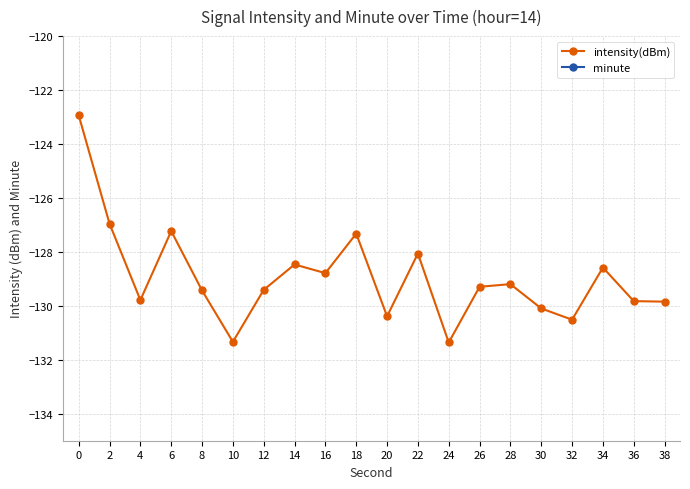

What is the difference between the intensity(dBm) values at 16 and 38?

1.1